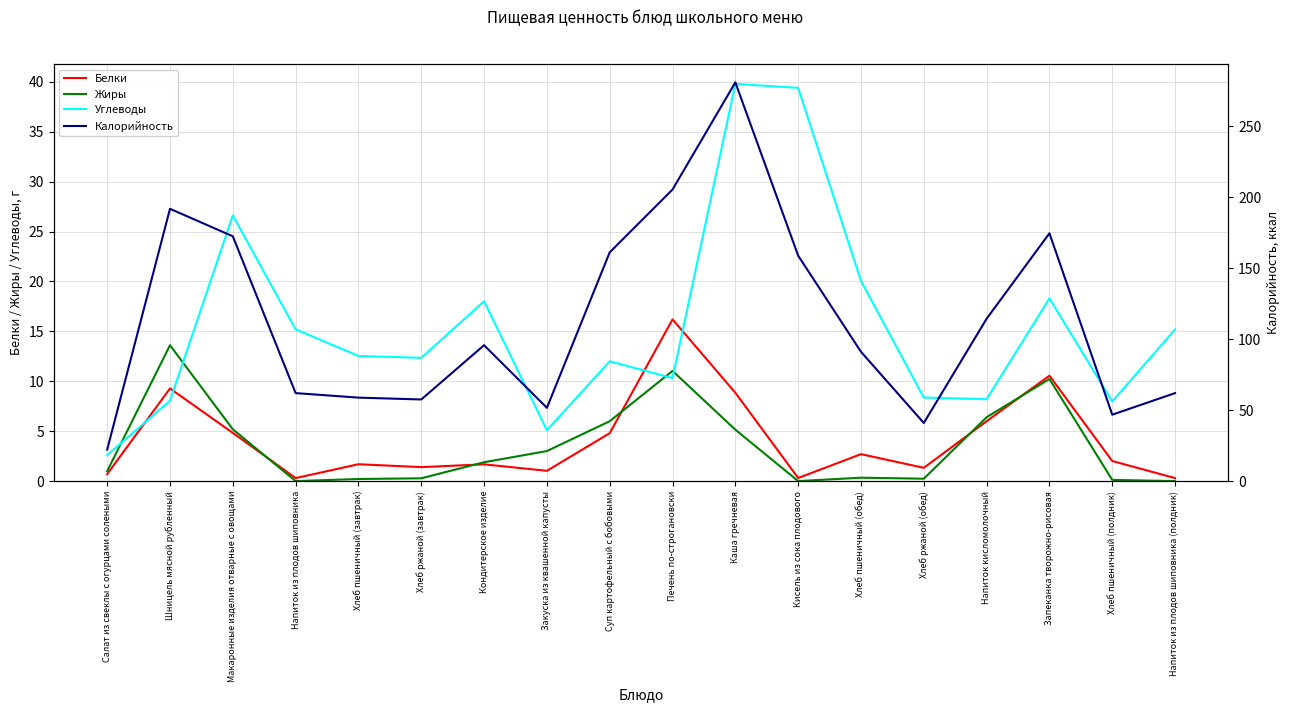

At which category does Жиры reach its first local valley?

Напиток из плодов шиповника